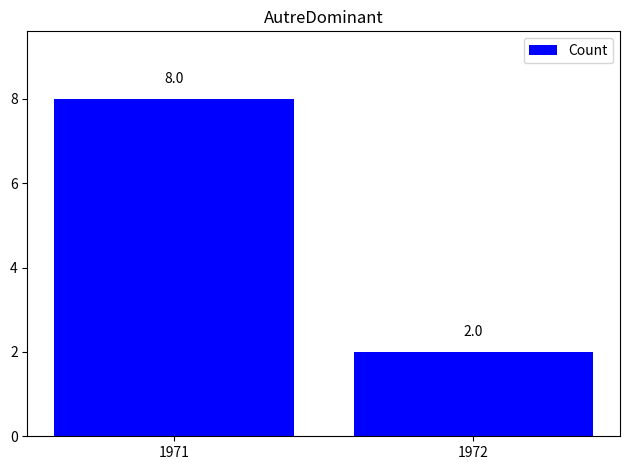

Read the value at 1972.

2